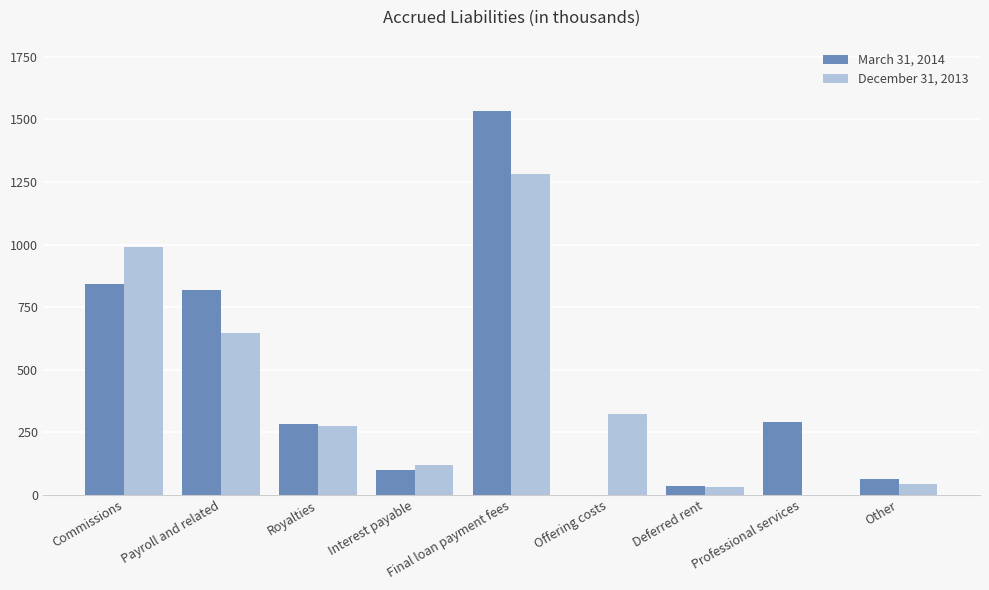

What is the average value of the March 31, 2014 series?

440